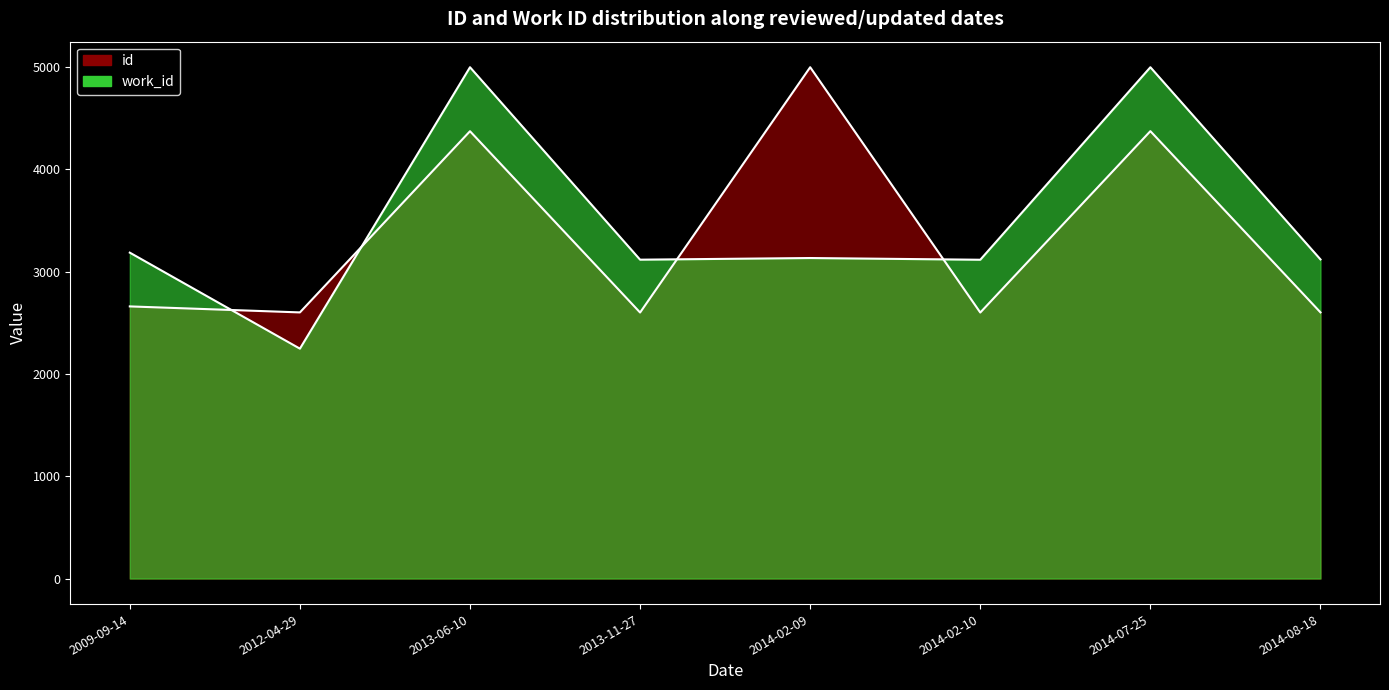

What position from the left is 2014-02-10?

6